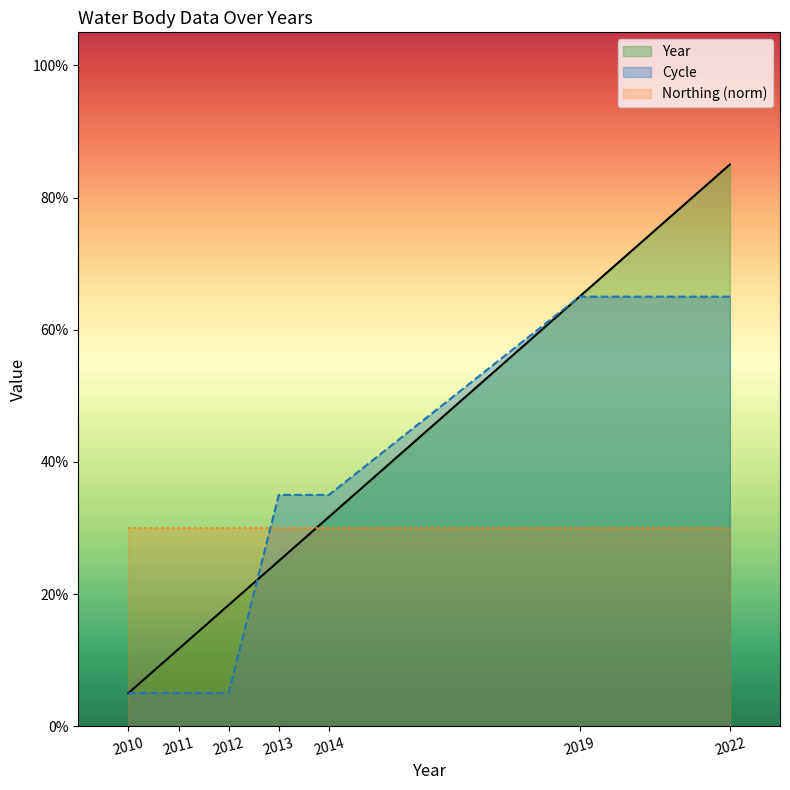

List the series in order of their overall mean, highest first.

Year, Cycle, Northing (norm)